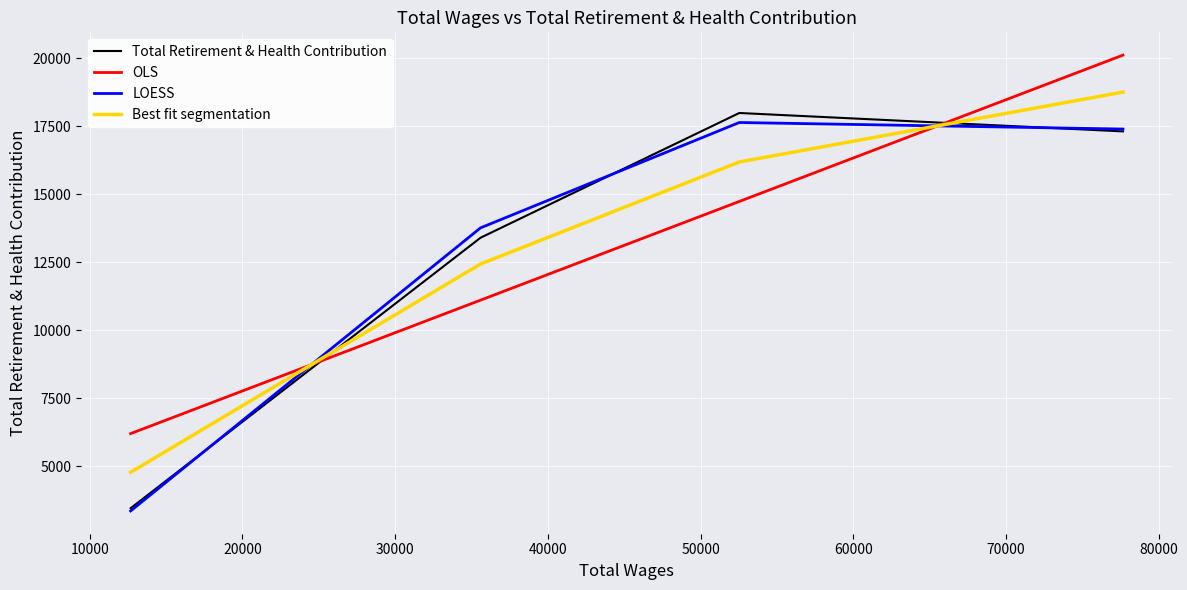

How many times do Total Retirement & Health Contribution and Best fit segmentation cross each other?

2